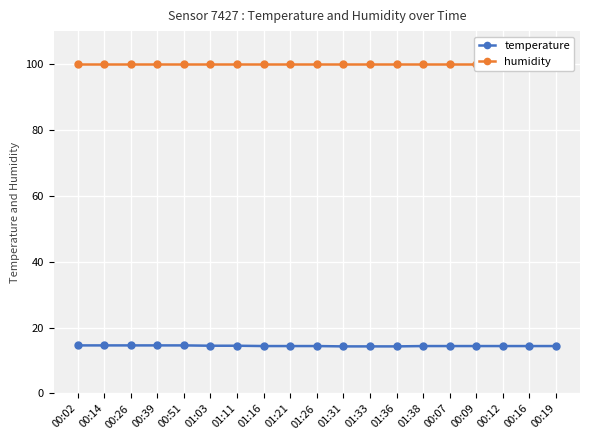

Is the value of temperature at 01:21 greater than the value of humidity at 00:26?

No